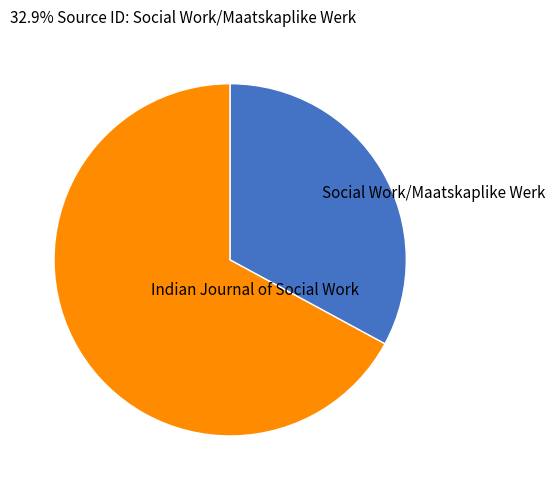

Which category has the biggest portion of the pie?

Indian Journal of Social Work